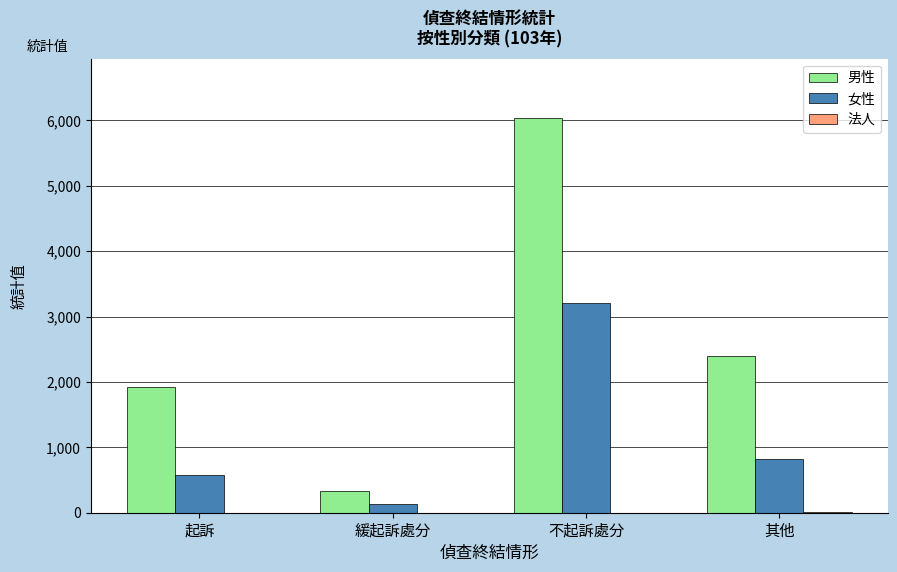

Which series changed the most between 起訴 and 不起訴處分?

男性